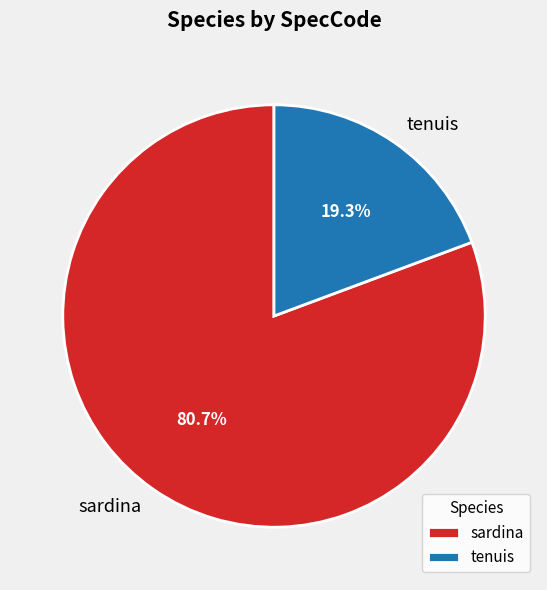

What is the largest slice in the pie chart?

sardina